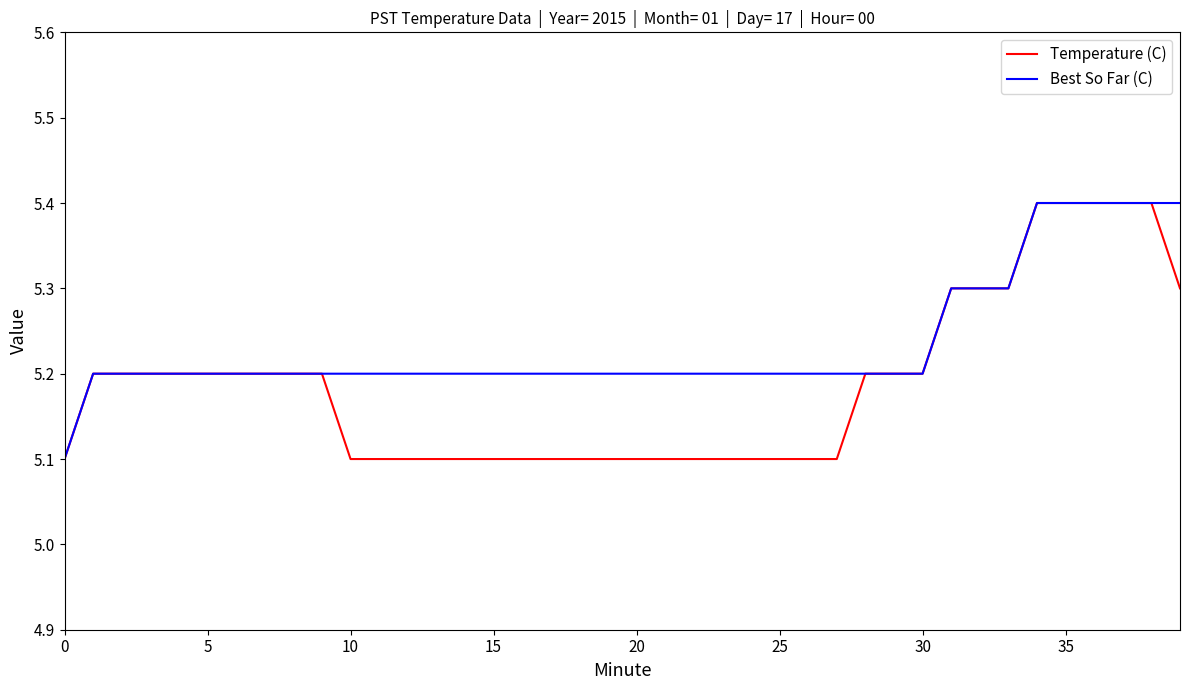

Count the number of data series in this chart.

2